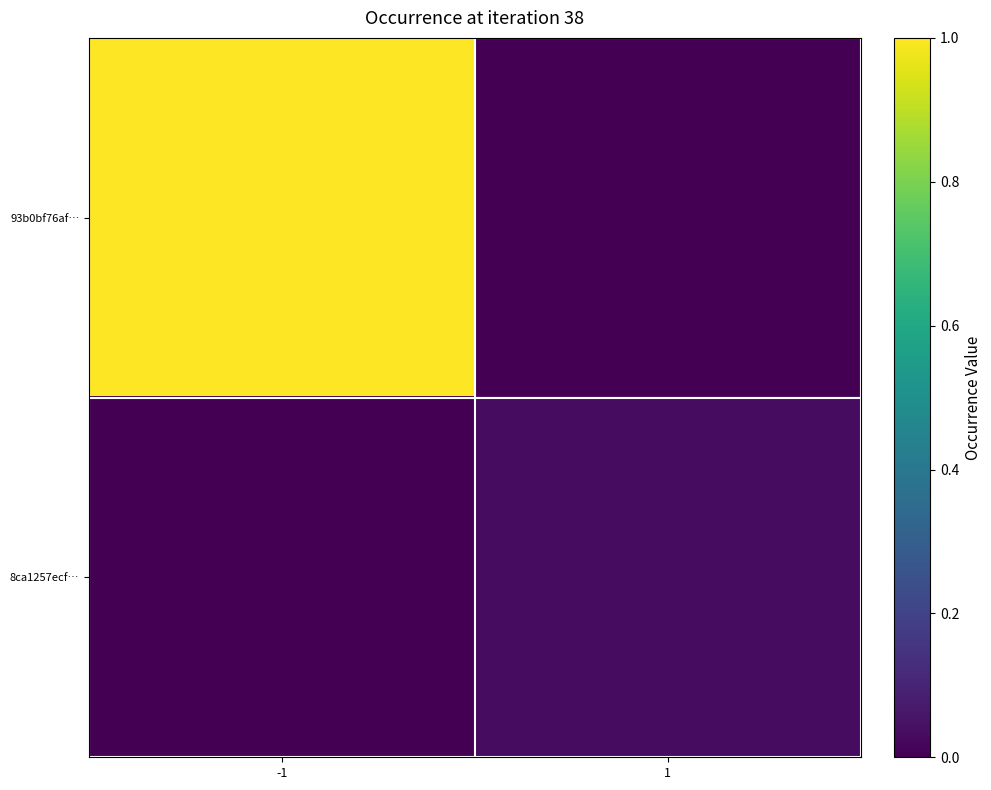

Count the number of categories in the chart.

2